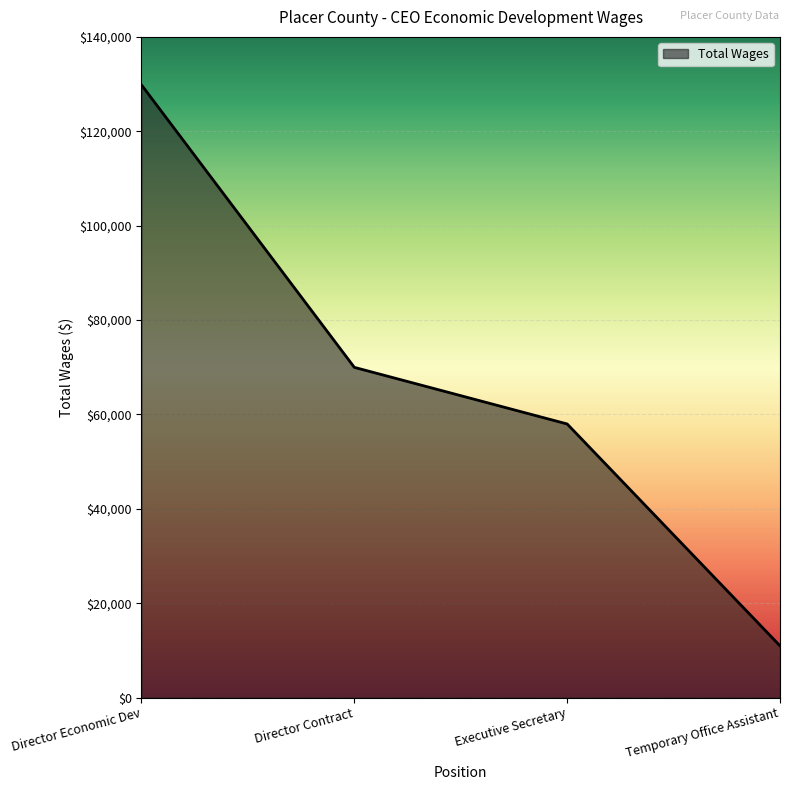

How many lines are shown in the chart?

1